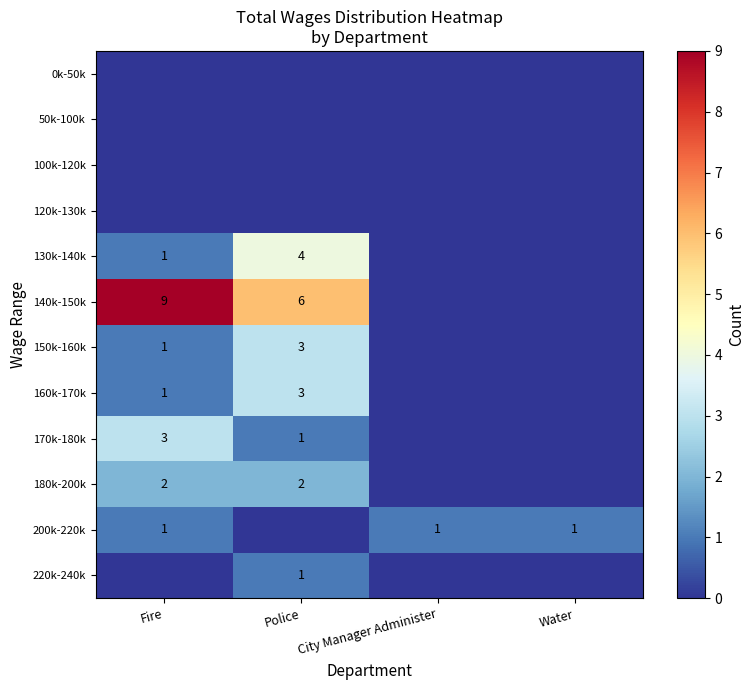

True or false: 180k-200k has a value of 1 at Fire.

False